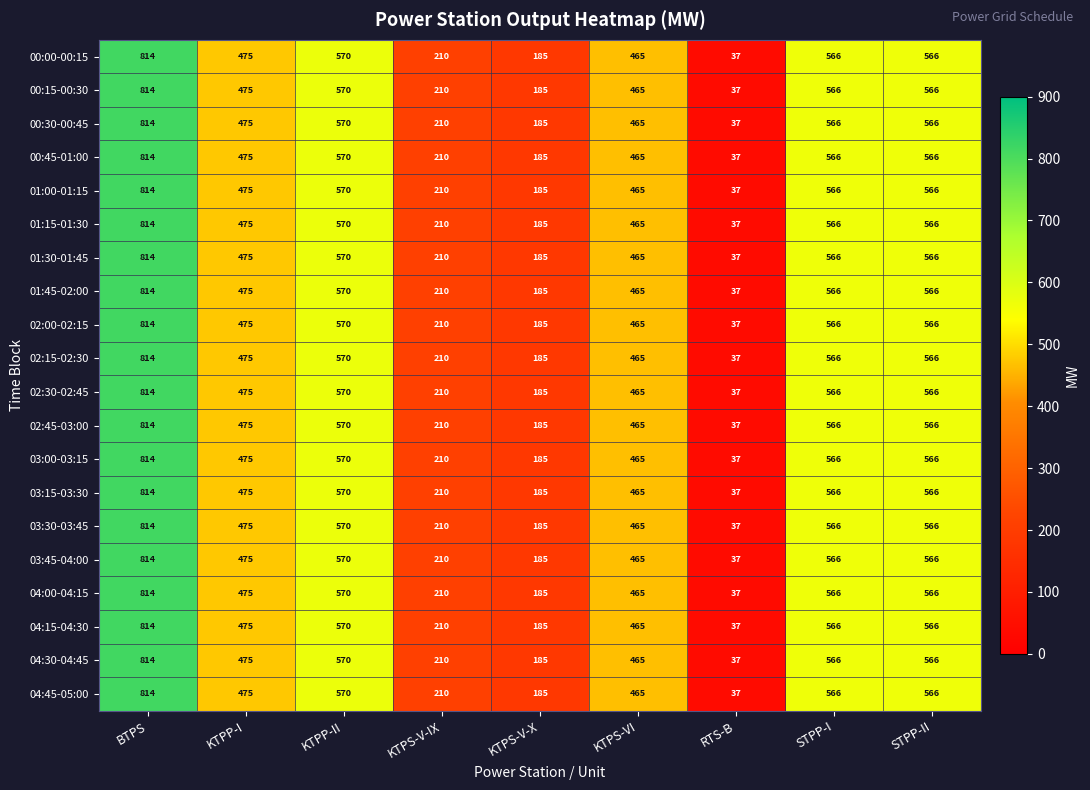

True or false: 00:00-00:15 has a value of 164 at STPP-II.

False